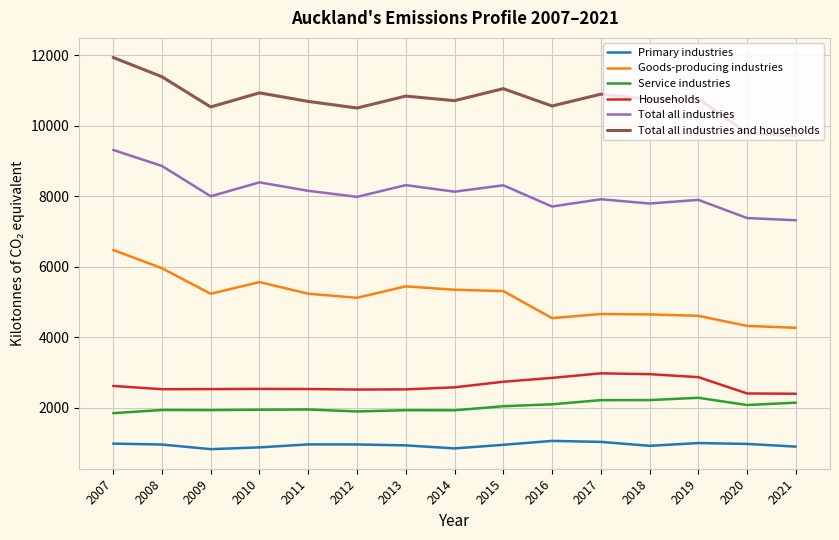

Between 2019 and 2021, which series saw the biggest shift?

Total all industries and households